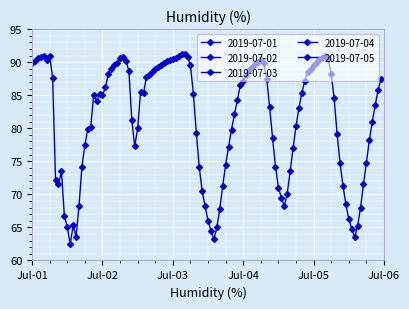

At which label does 2019-07-03 reach its peak?

04:00